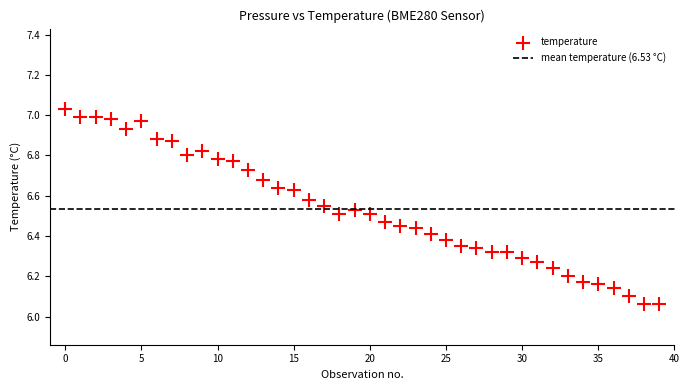

What is the range of Y values (max minus min)?

1.0